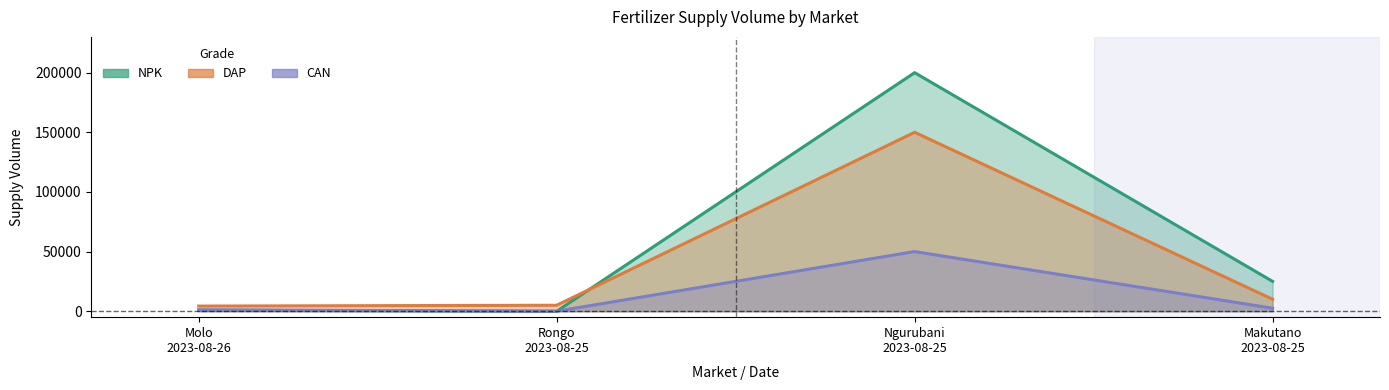

List the series in order of their peak value, lowest first.

CAN, DAP, NPK